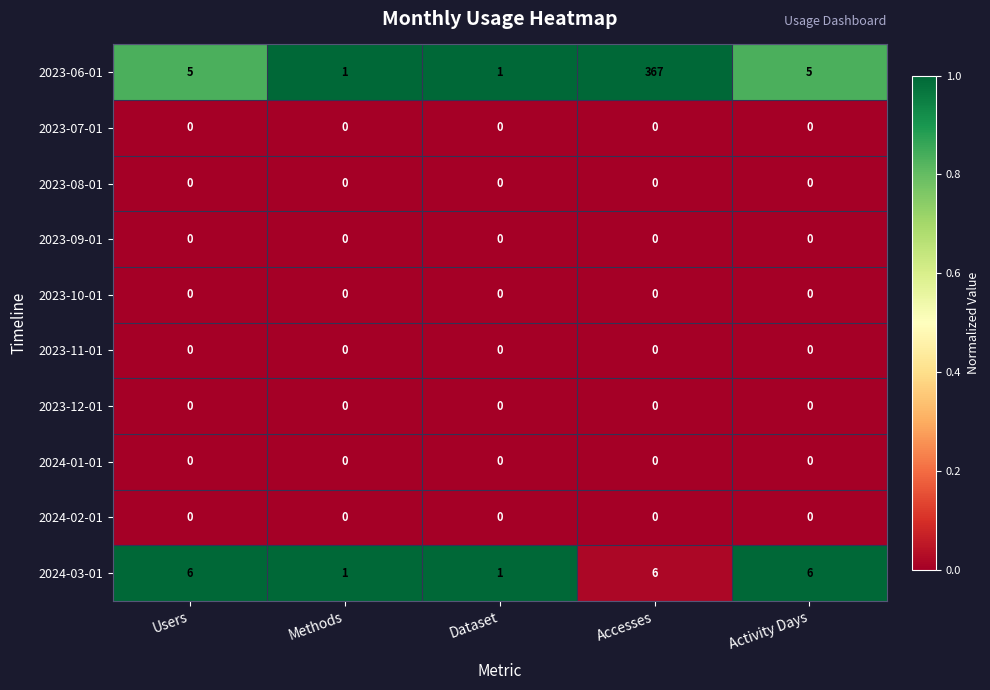

Which series changed the most between Users and Dataset?

2024-03-01